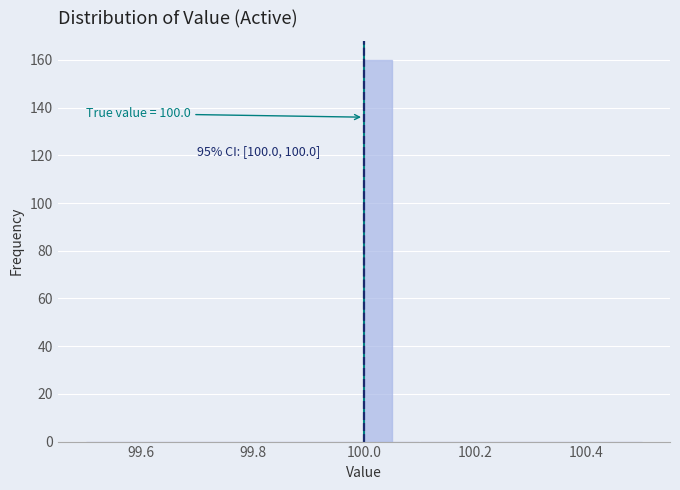

Read against the x-axis, roughly where is the centre of the tallest bar?

100.02